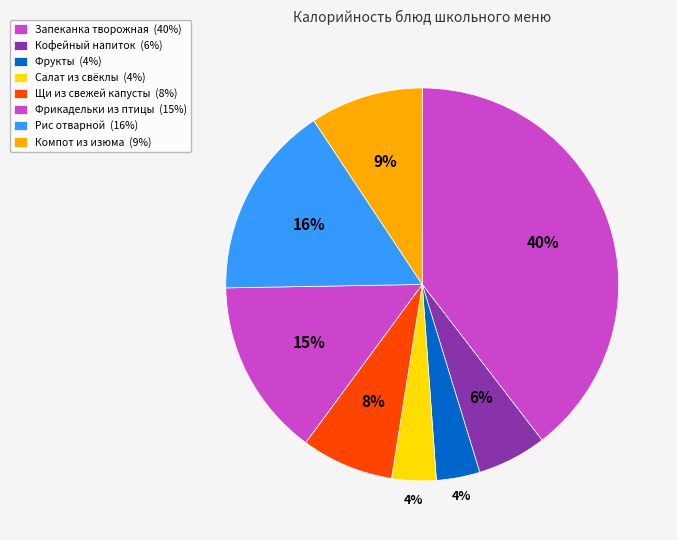

How many segments does this pie chart have?

8